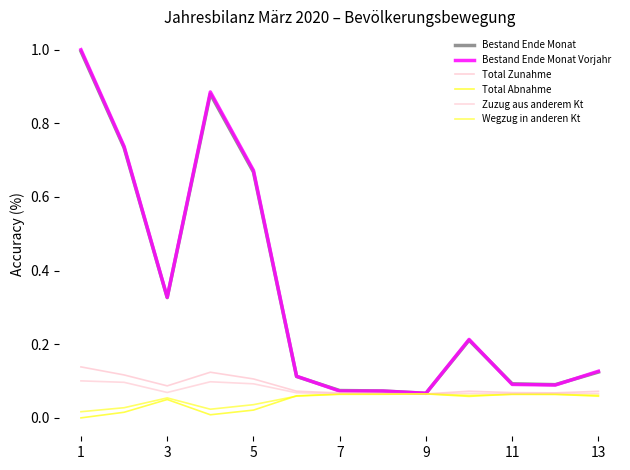

Is this an area chart (filled region under the line)?

No